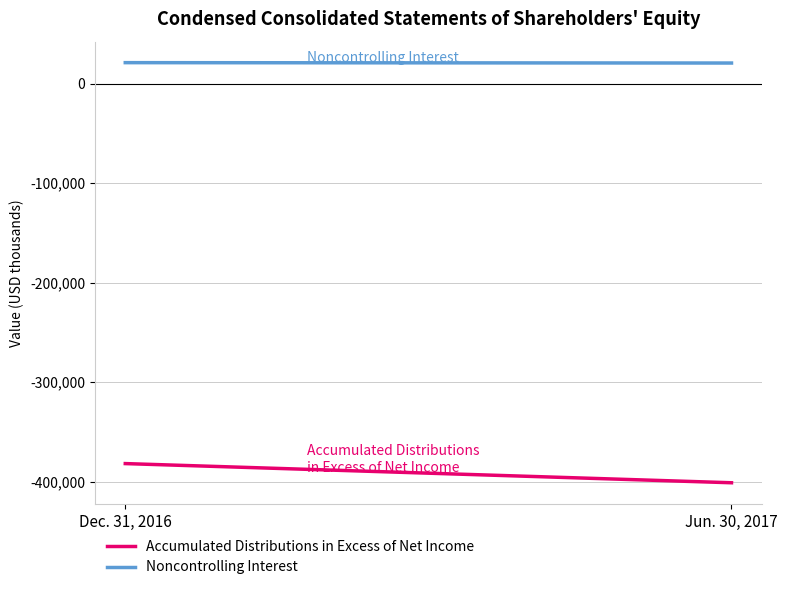

At which category does the chart reach its peak across all series?

Dec. 31, 2016